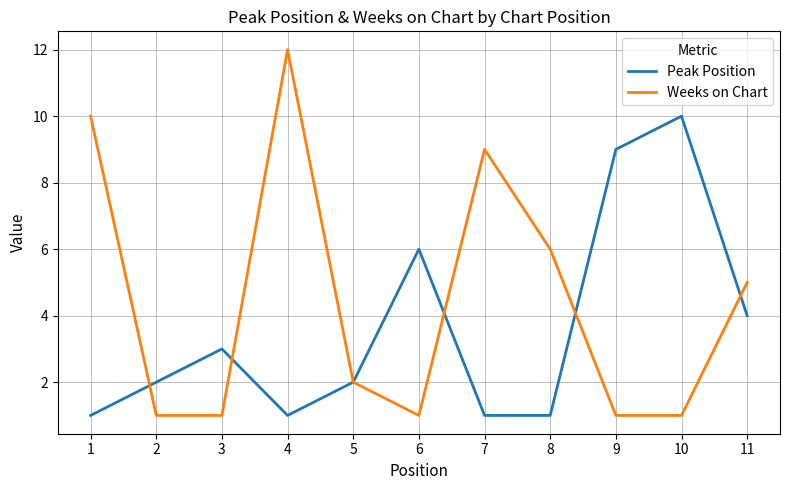

Does the chart display data point markers on the line(s)?

No